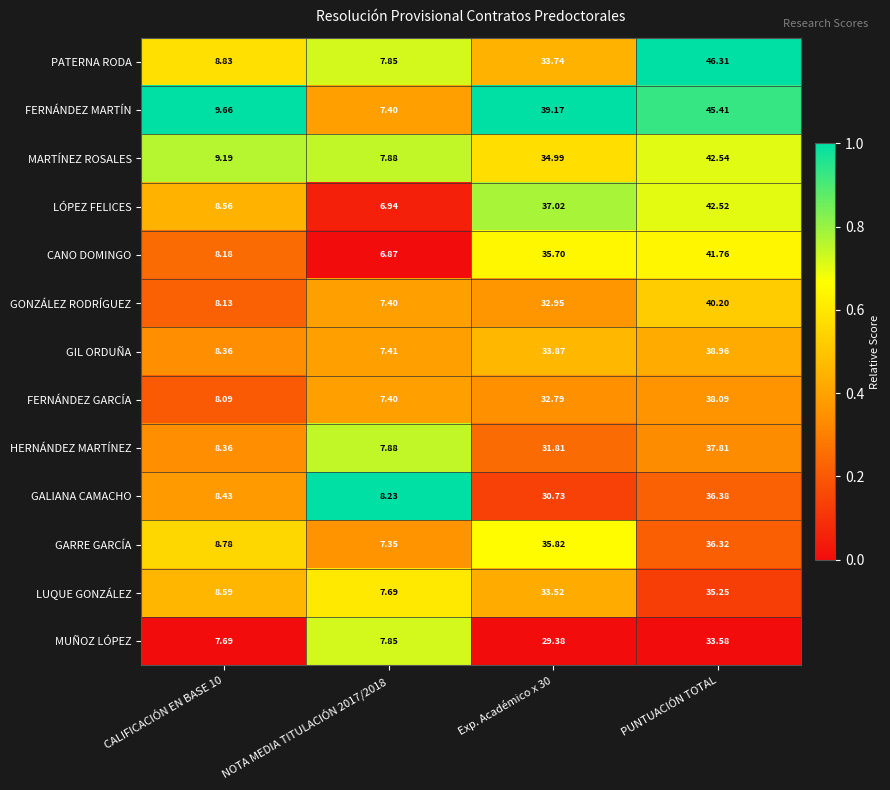

Which series has the largest total across all categories?

FERNÁNDEZ MARTÍN